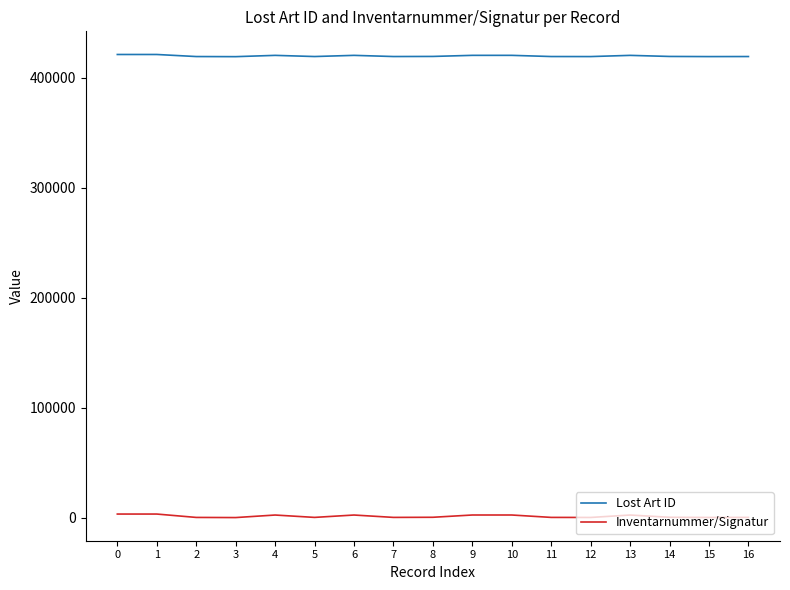

True or false: Inventarnummer/Signatur and Lost Art ID cross at least once.

False